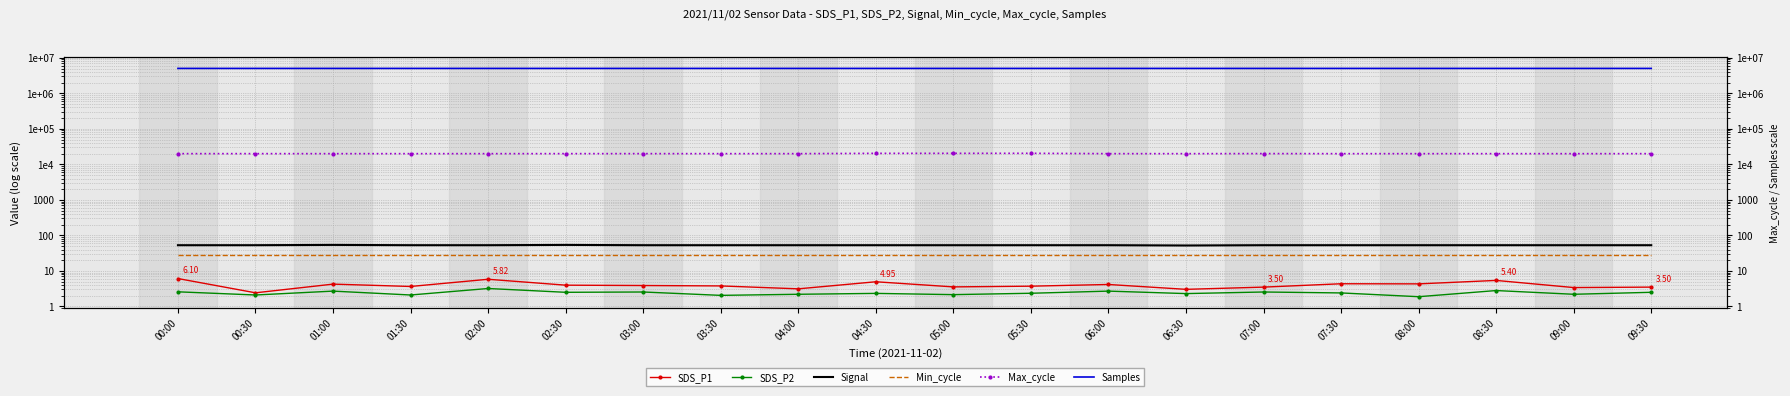

What is the total value across all series at 00:30?

5054712.5